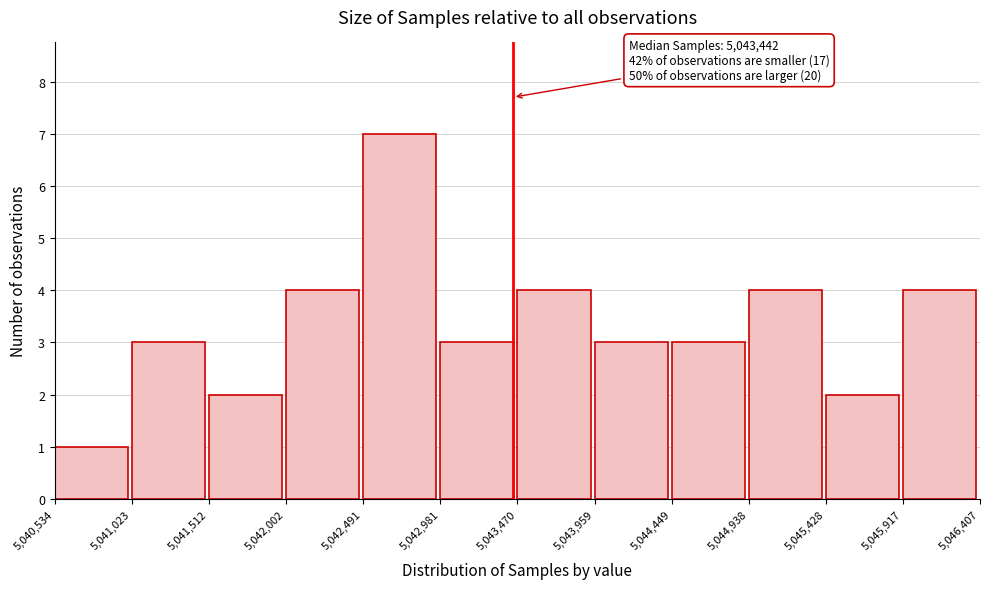

Which range on the x-axis has the tallest bar?

5,042,491 to 5,042,981